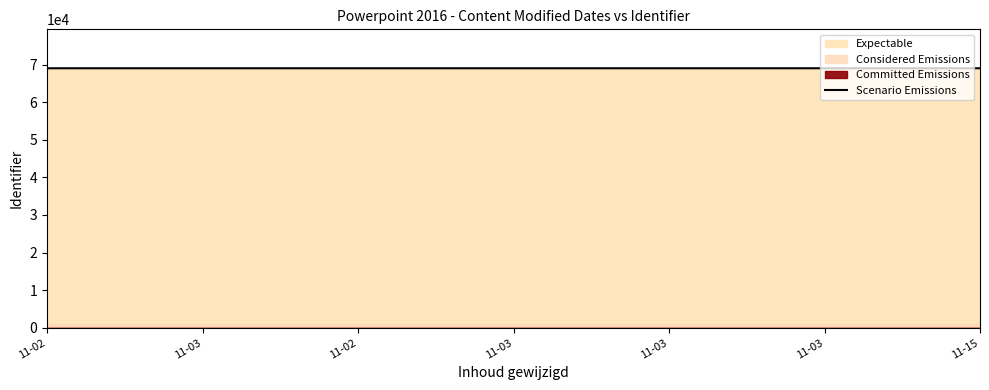

What is the label of the 3rd point from the left?

11-02